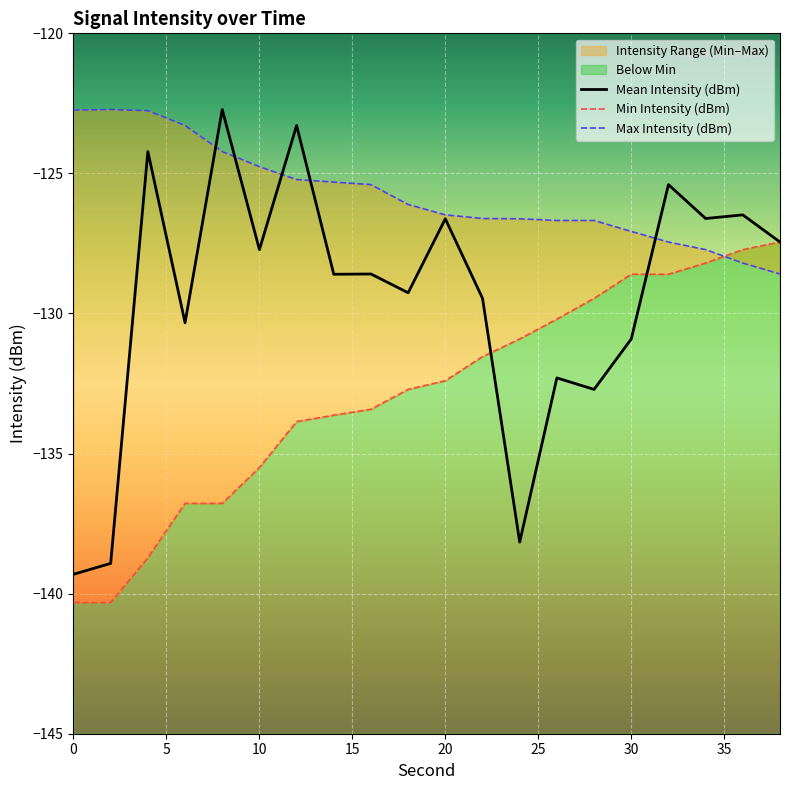

After their last crossing, which series has the higher values: Mean Intensity (dBm) or Min Intensity (dBm)?

Mean Intensity (dBm)